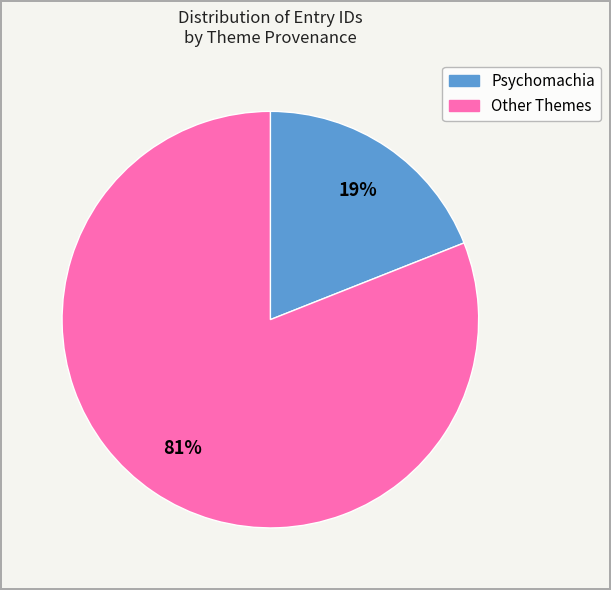

To the nearest percent, what is the average slice percentage?

50%